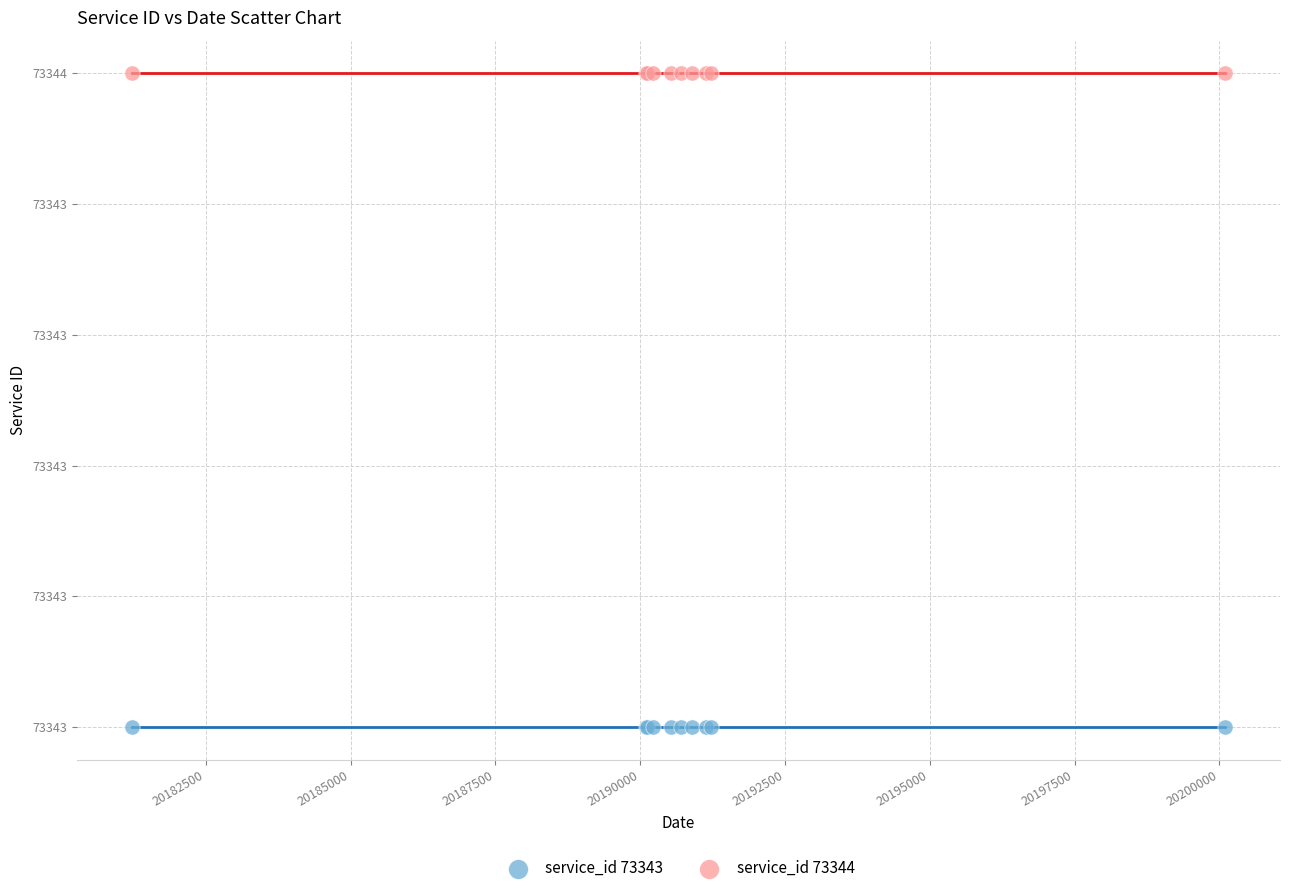

Which series contains the lowest Y value?

service_id 73343